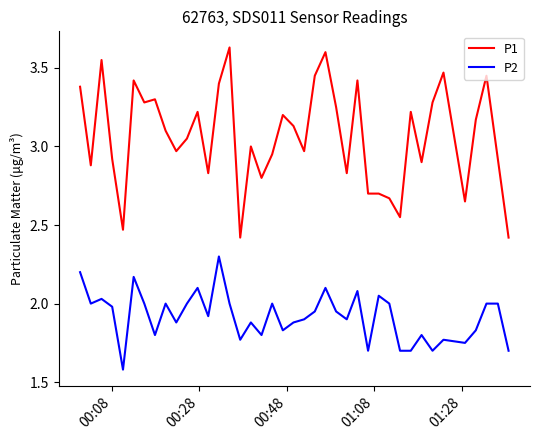

Which series has the largest range (max minus min)?

P1